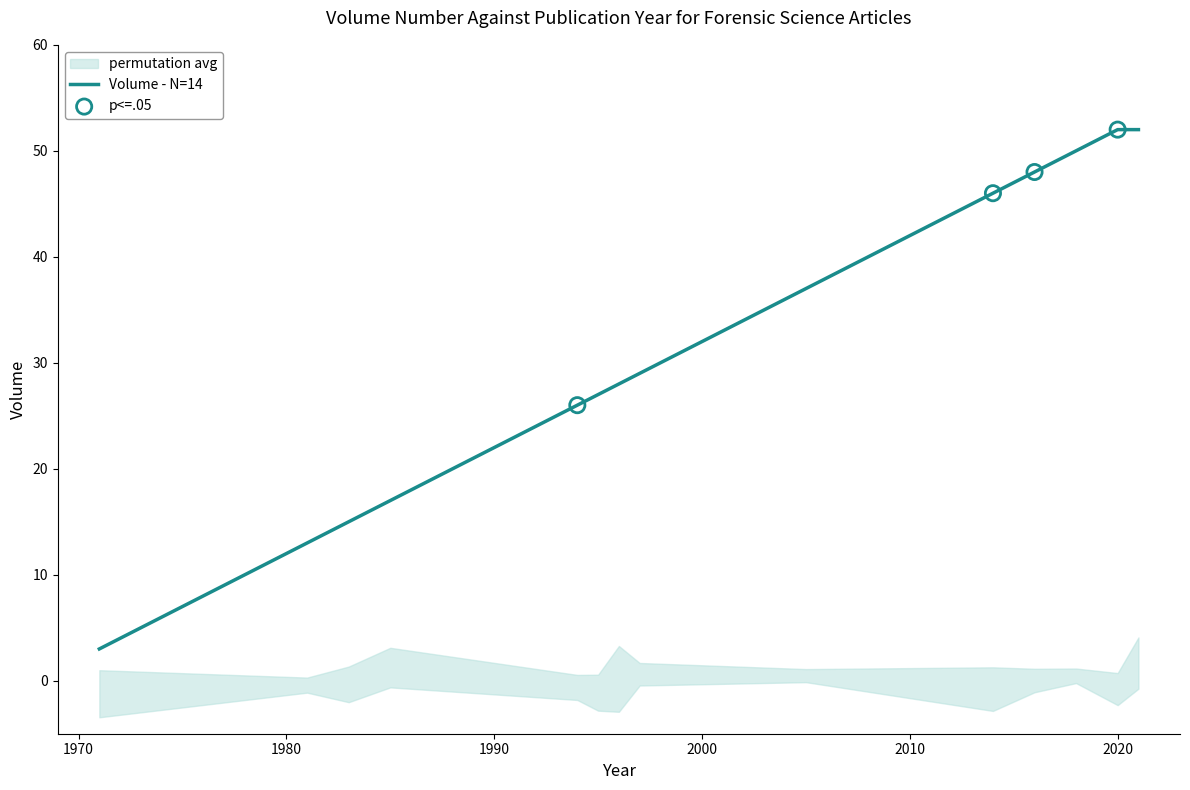

What is the ratio of the value at 1983 to the value at 1996?

0.4